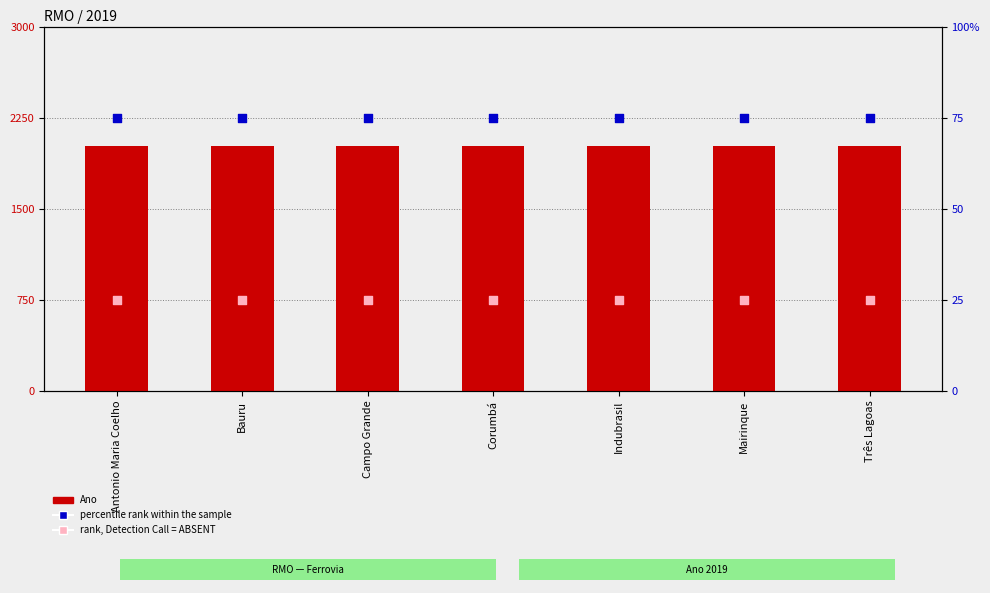

At which category is the sum across all series the highest?

Antonio Maria Coelho